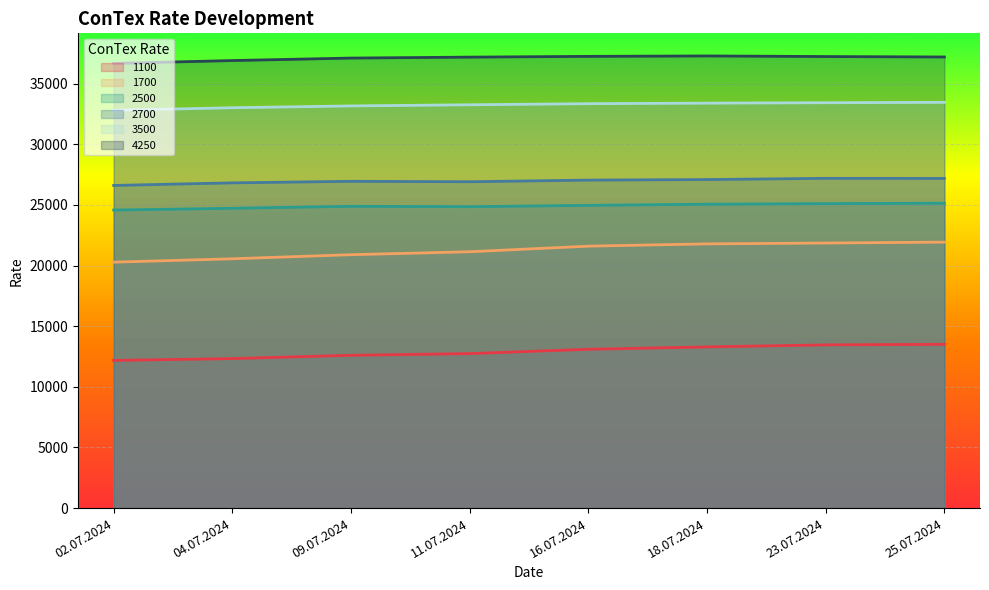

How many data points in 4250 are above 37190?

3